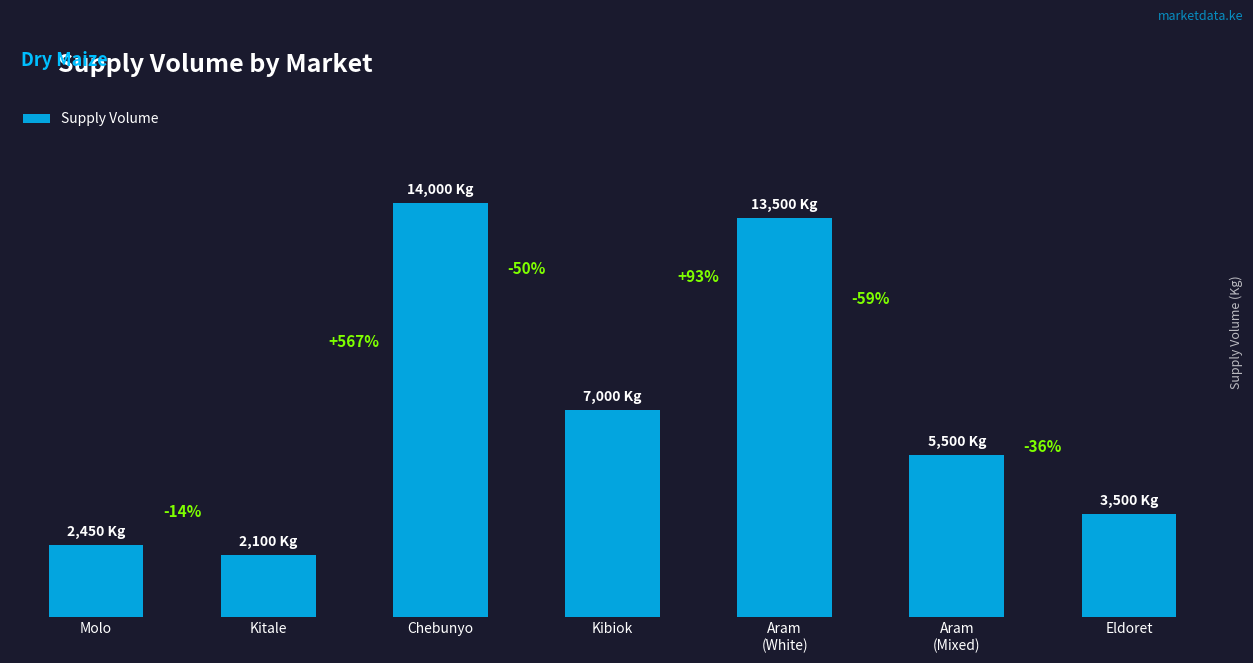

Which category has the lowest value across all series?

Kitale